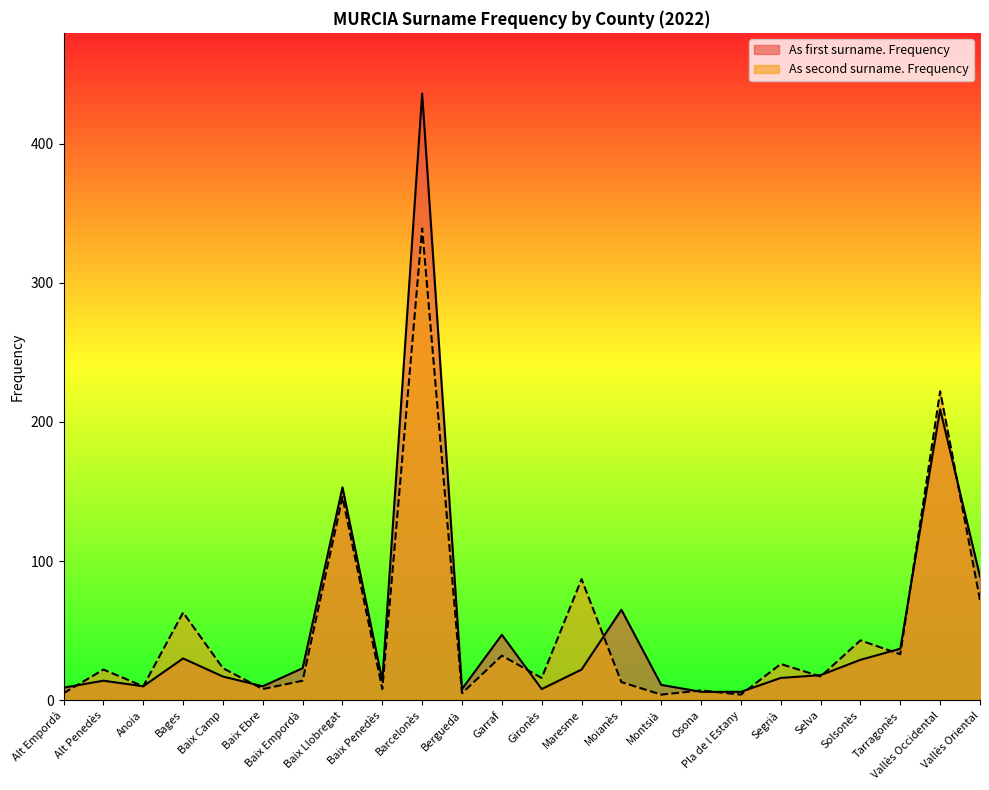

At Vallès Oriental, list the series in order from largest to smallest.

As first surname. Frequency, As second surname. Frequency